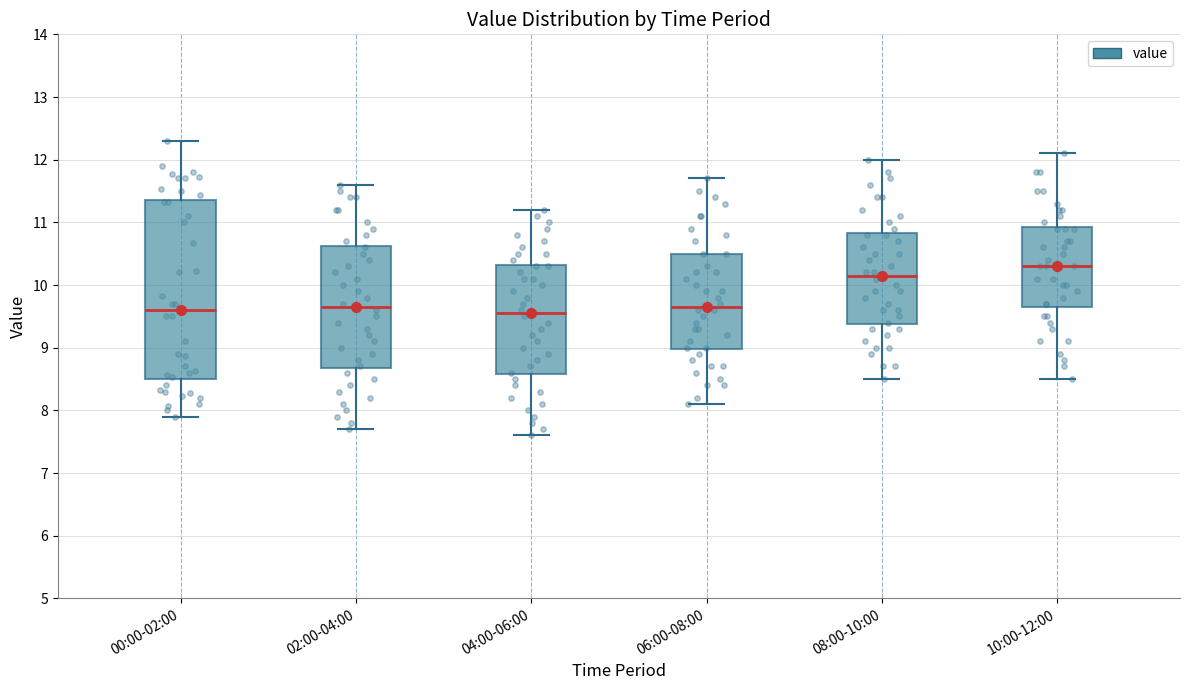

Which box is the tallest, from its lower edge to its upper edge?

00:00-02:00